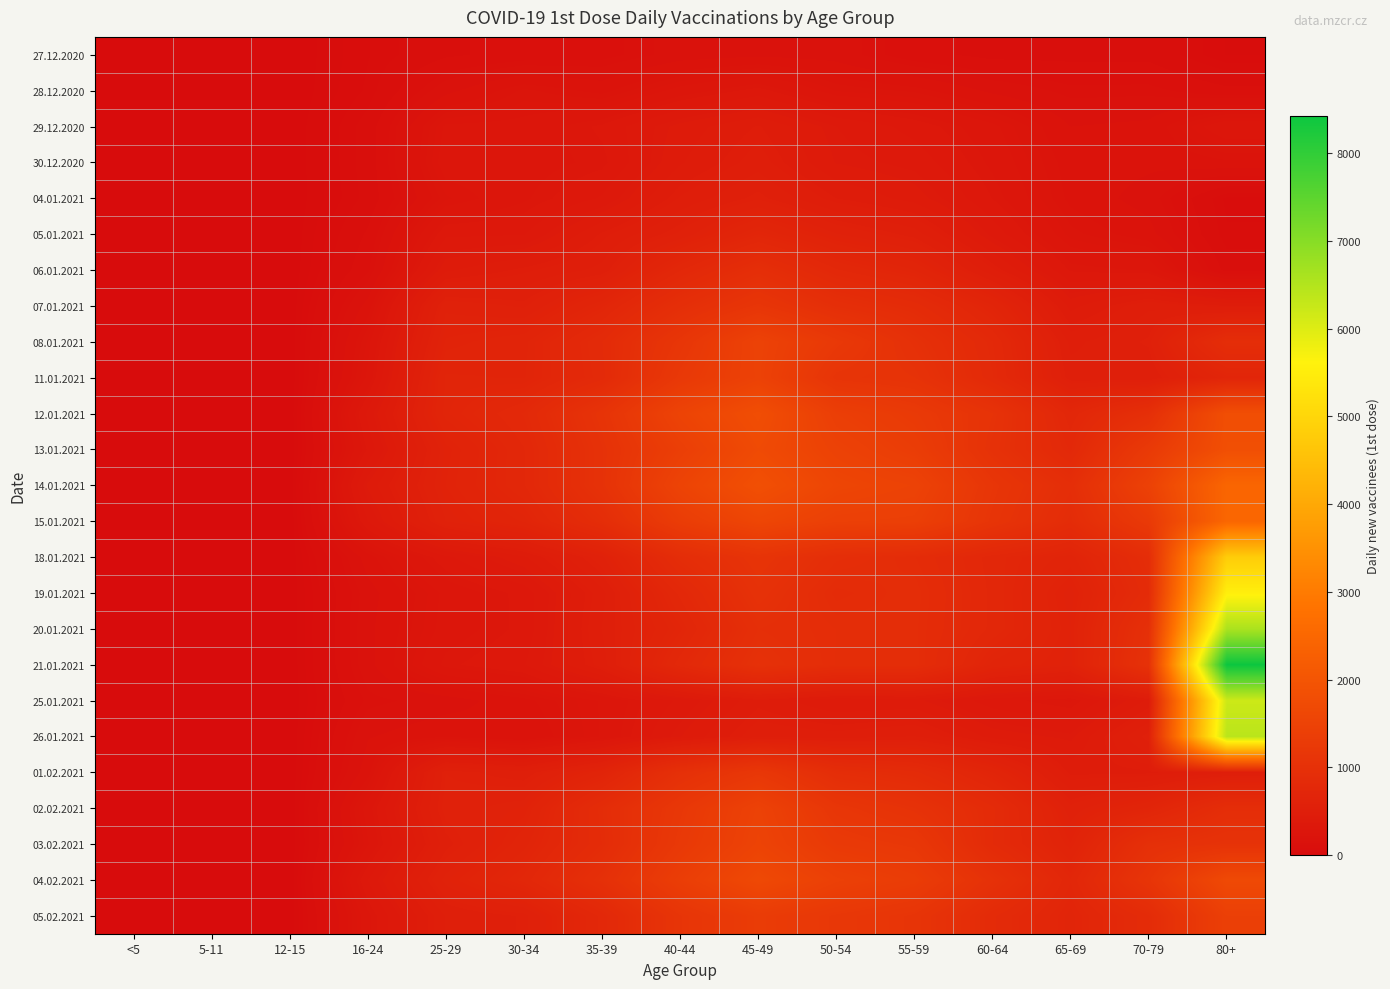

How many data points does each series have?

15